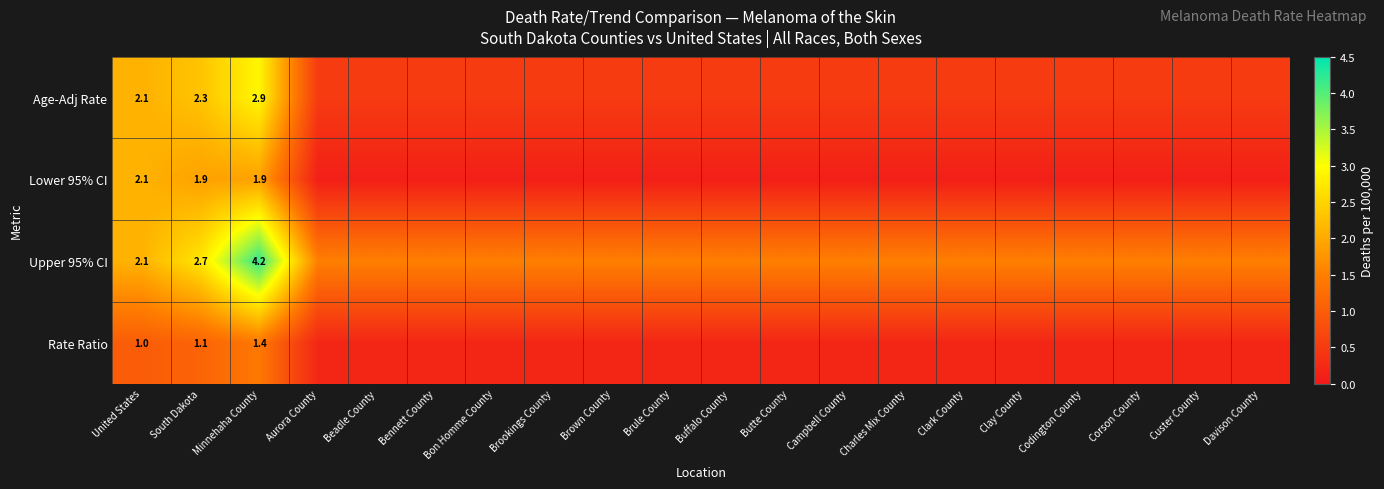

How many distinct data groups are displayed?

4